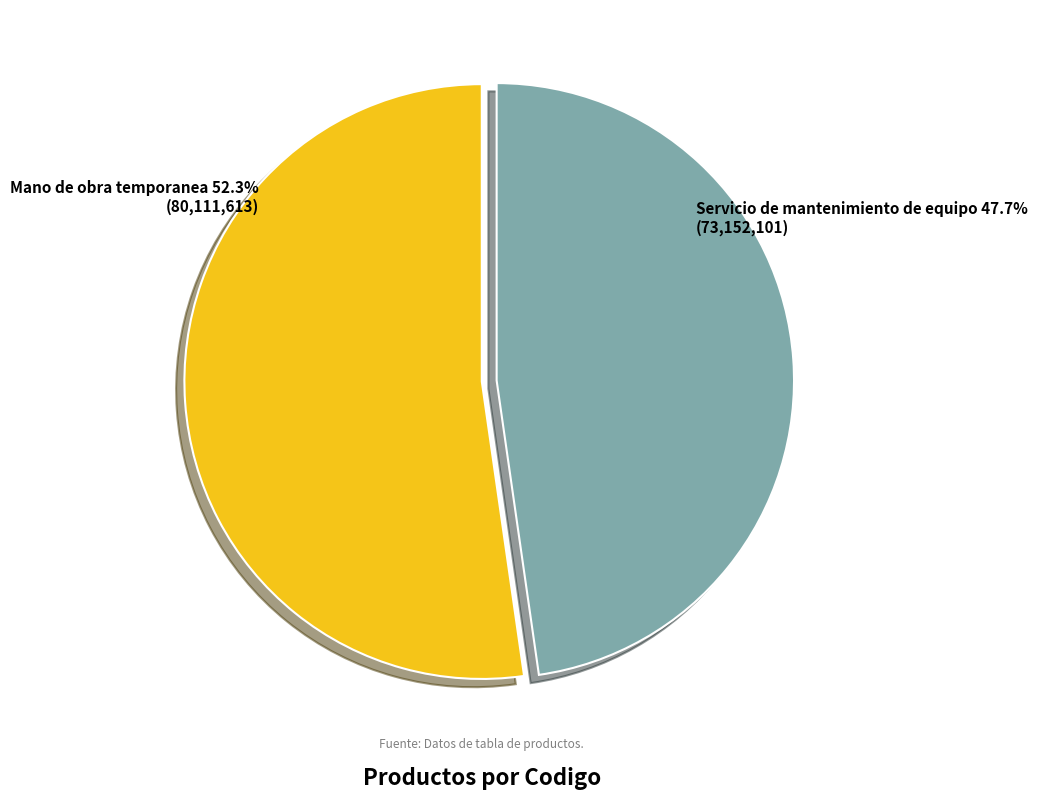

How many slices are in this pie chart?

2